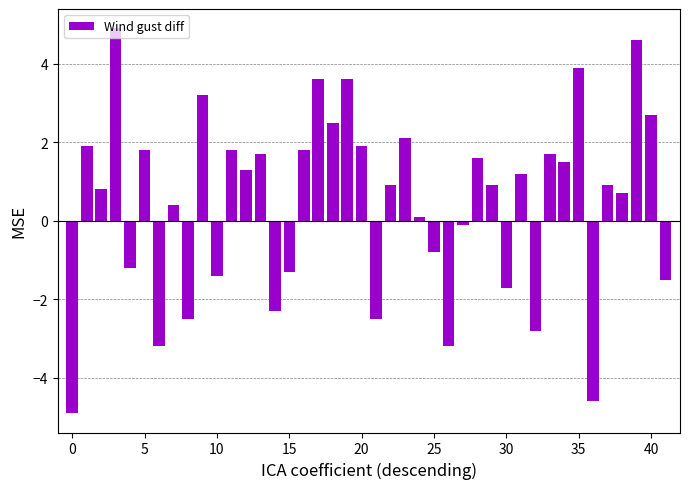

What is the difference between the maximum and minimum values?

9.8